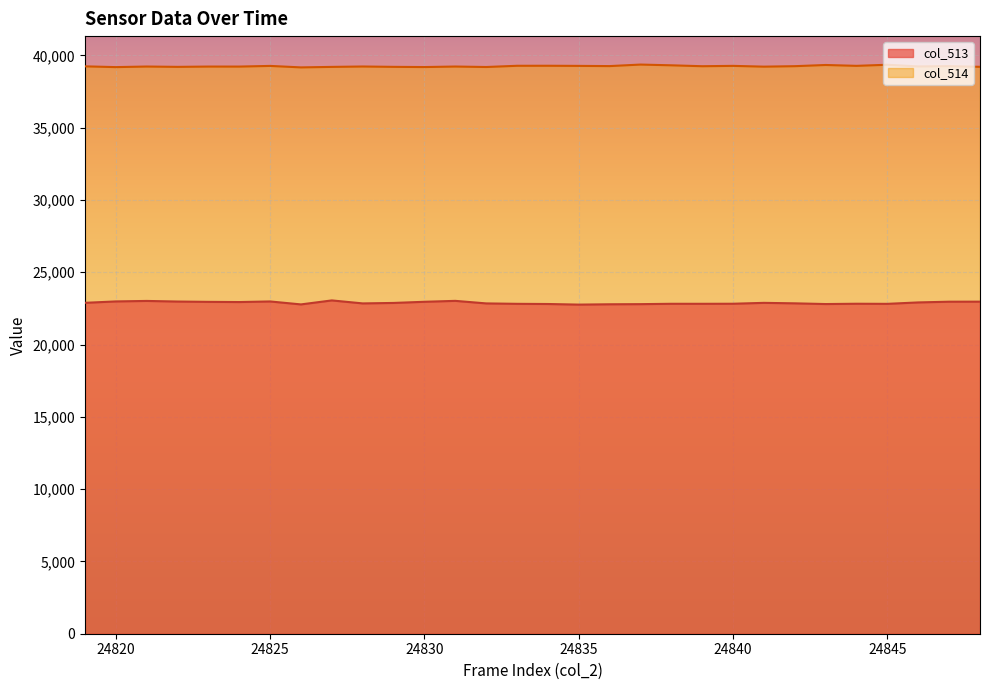

Where is the first local minimum for col_513?

24824